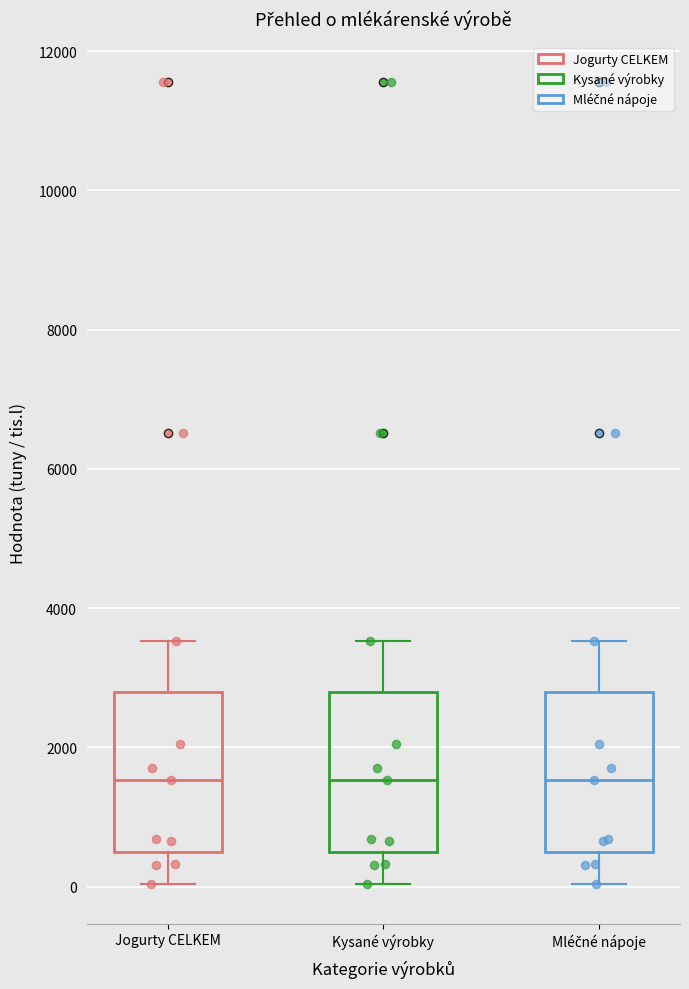

Where is the upper edge of the box for Kysané výrobky on the y-axis? The values are not printed on the chart, so give them approximately, as read against the axis.

2800